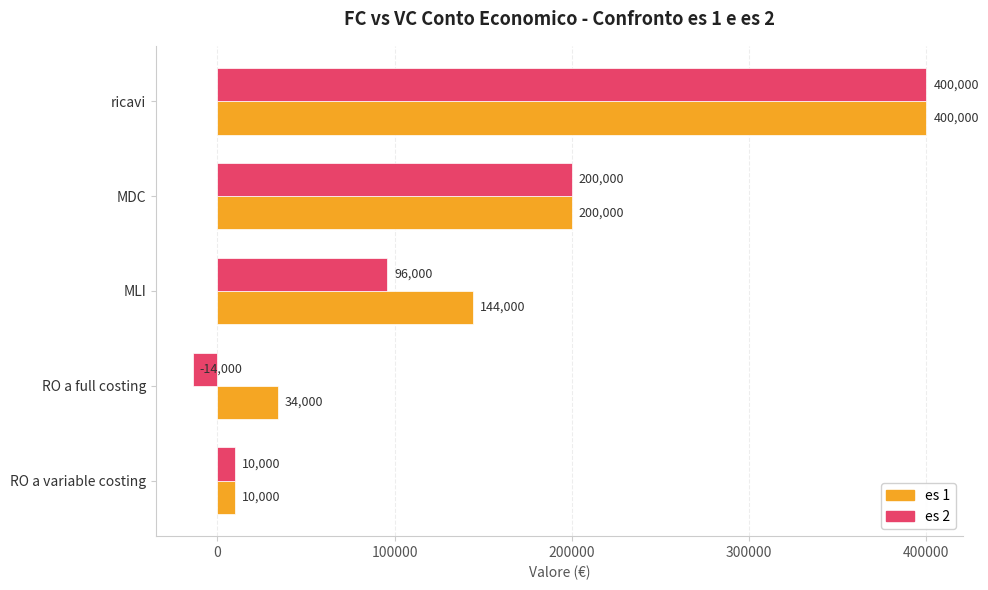

At which label is es 2 closest to 193000?

MDC